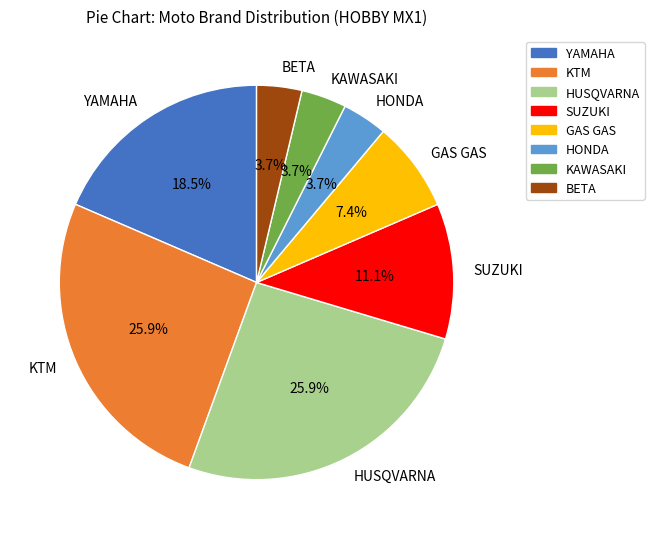

Does KAWASAKI represent more than half of the total?

No